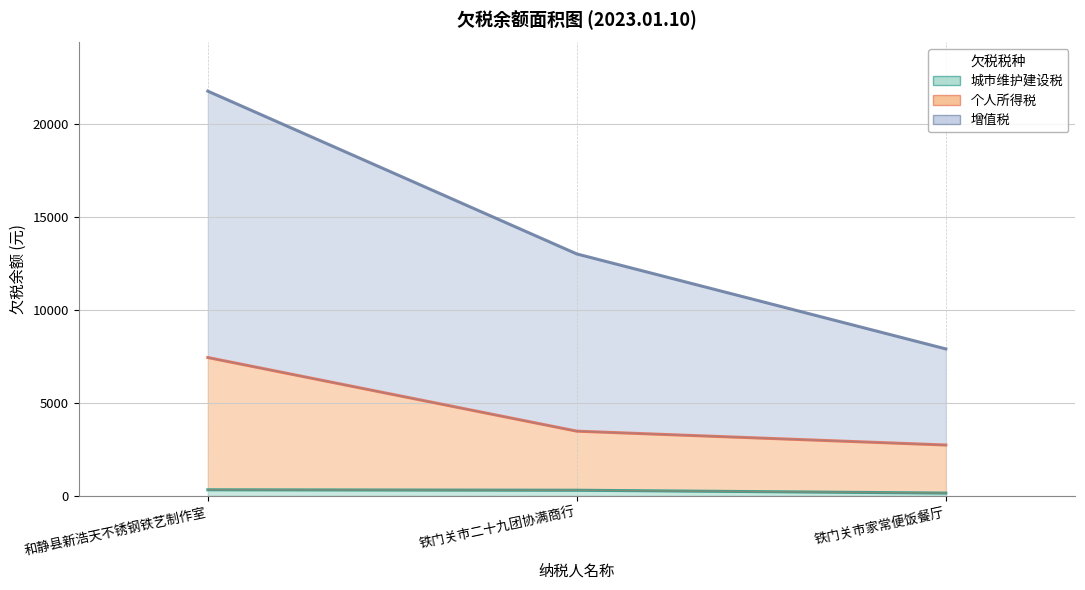

At 和静县新浩天不锈钢铁艺制作室, list the series in order from largest to smallest.

增值税, 个人所得税, 城市维护建设税